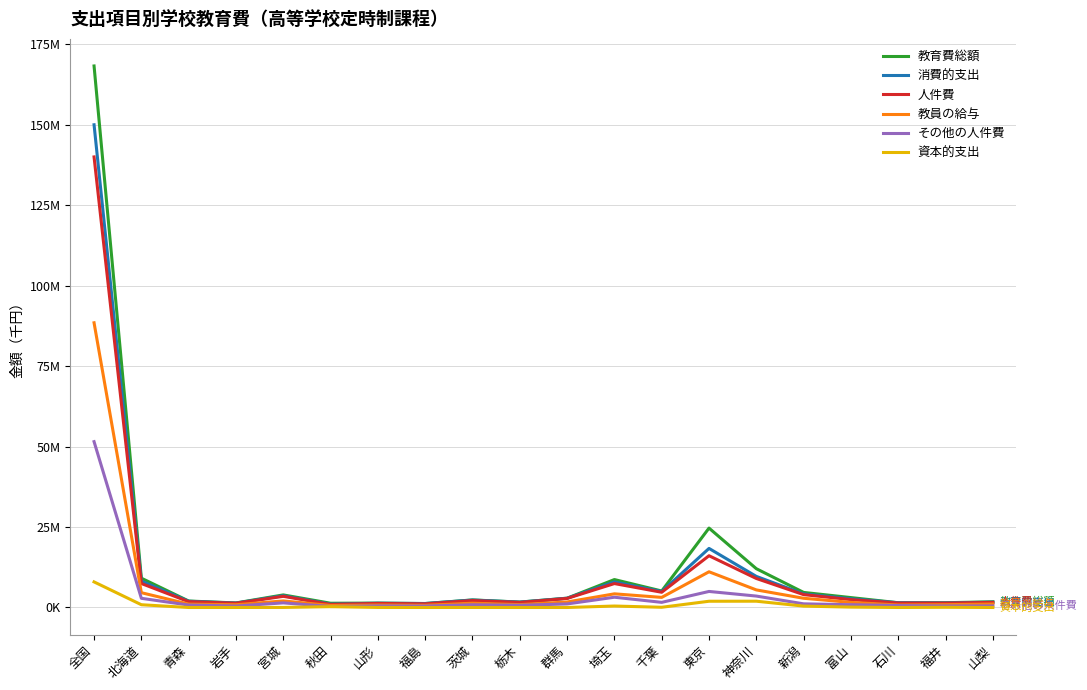

Where does the 教育費総額 series first go above 2888118?

全国